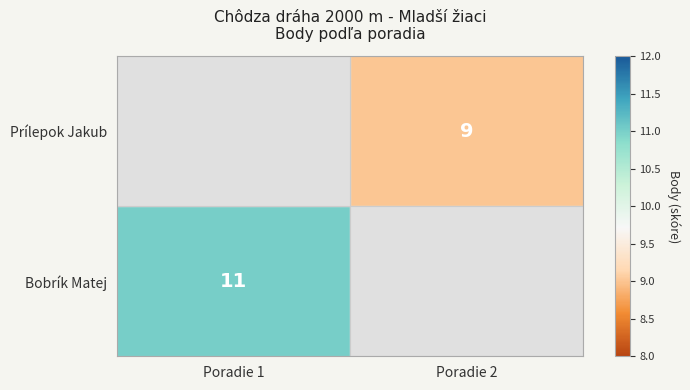

Is it true that Prílepok Jakub equals 2 at Poradie 2?

False